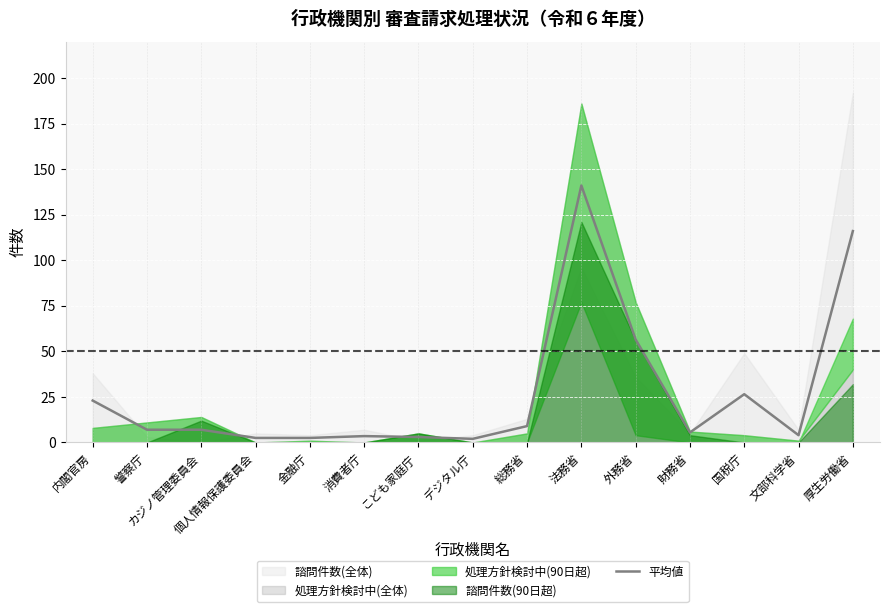

What position from the left is 文部科学省?

14